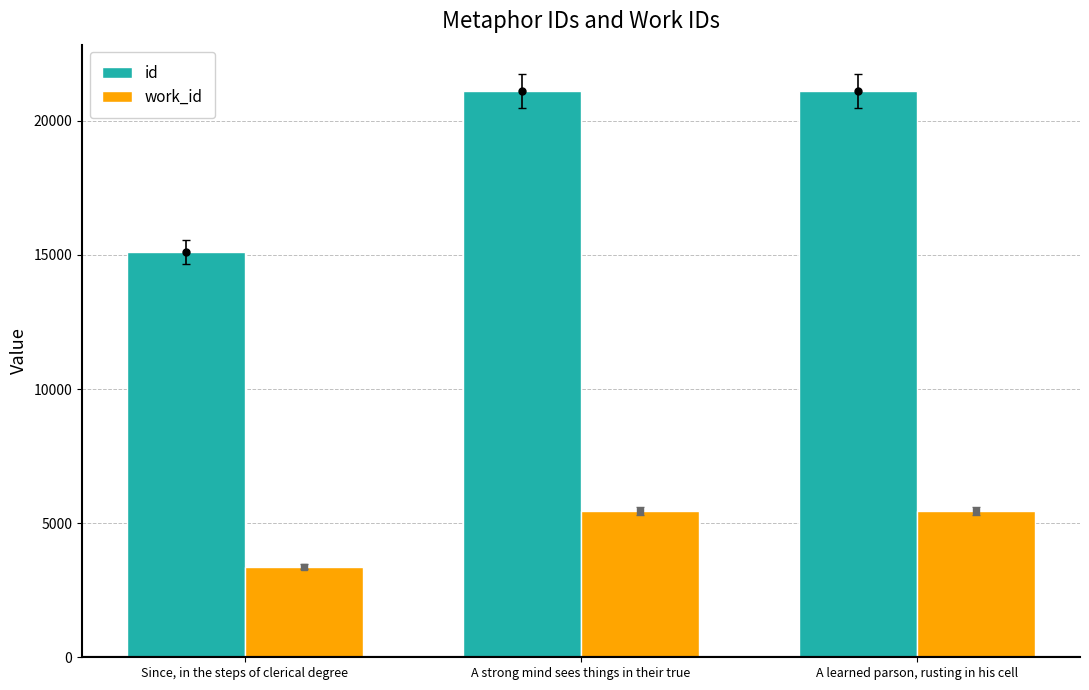

What is the difference between the maximum and minimum values in the work_id series?

2076